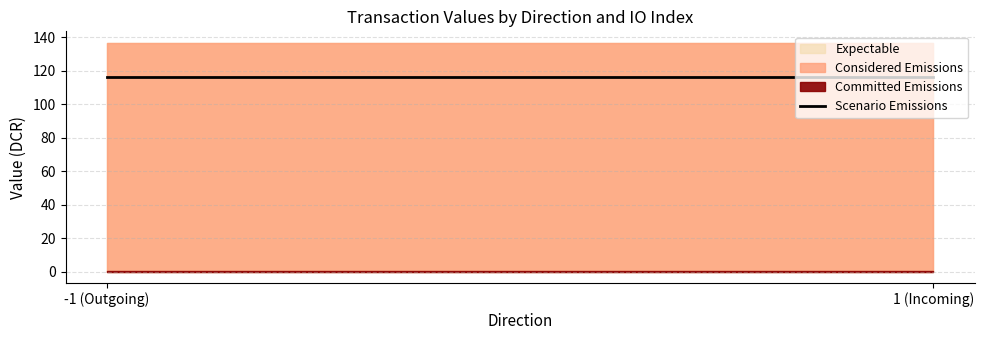

What is the minimum value shown in the chart?

0.1